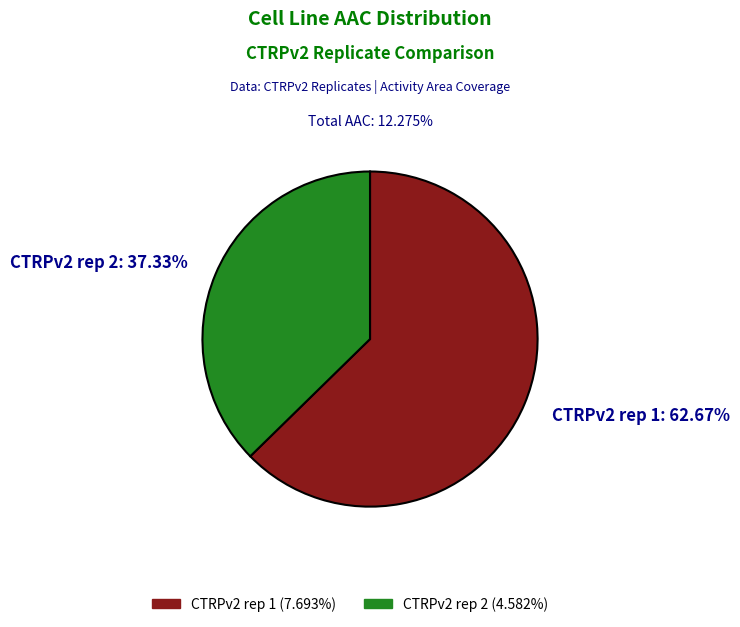

Is it true that CTRPv2 rep 1 is 55% of the pie?

False